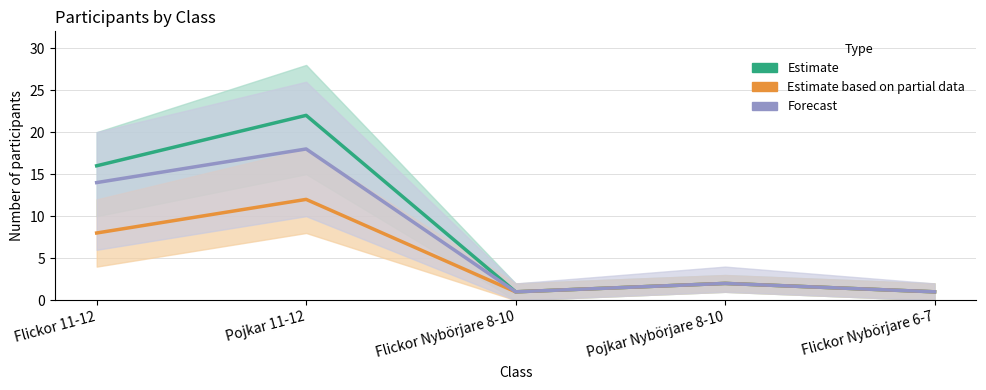

Between Pojkar 11-12 and Flickor Nybörjare 6-7, which series saw the biggest shift?

Estimate